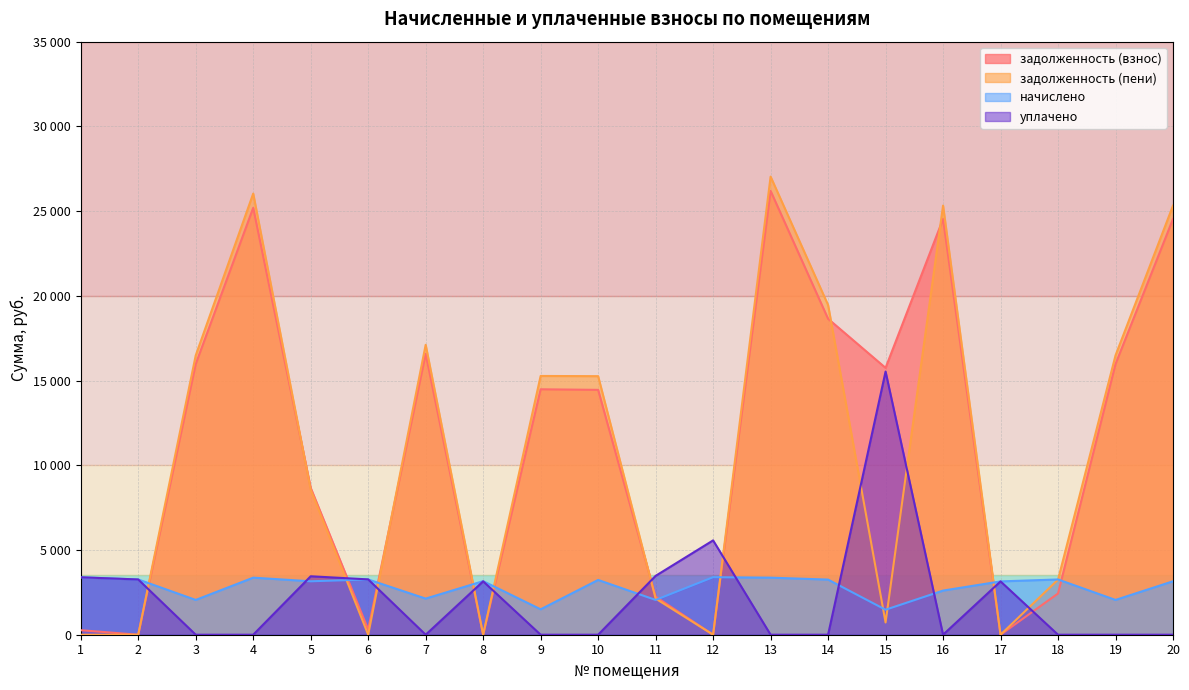

What is the spread (max minus min) of values at 15?

15024.7